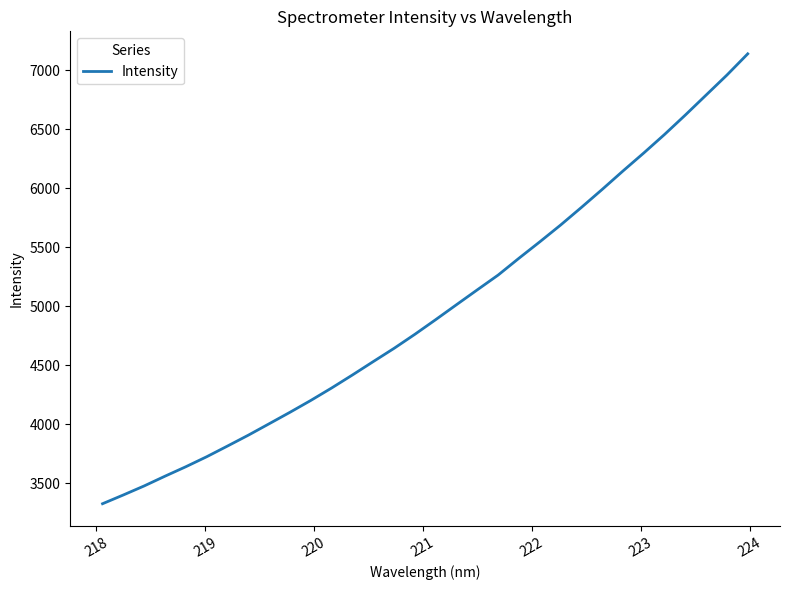

What is the maximum value shown in the chart?

7137.9